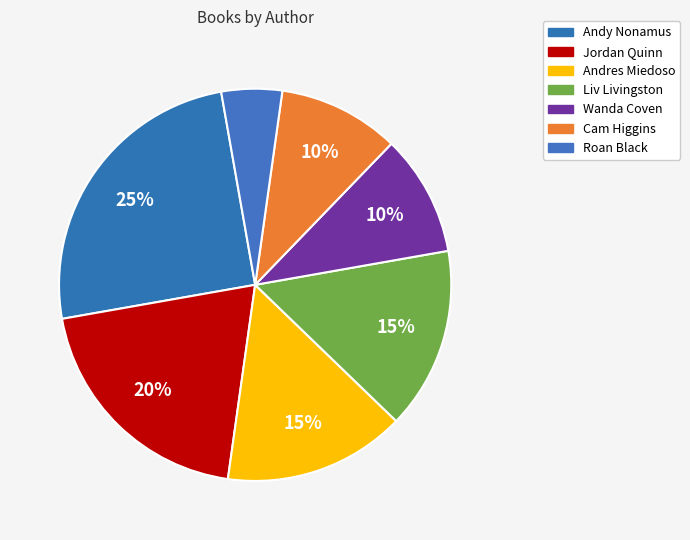

To the nearest percent, what is the difference between the Wanda Coven and Roan Black slice percentages?

5%